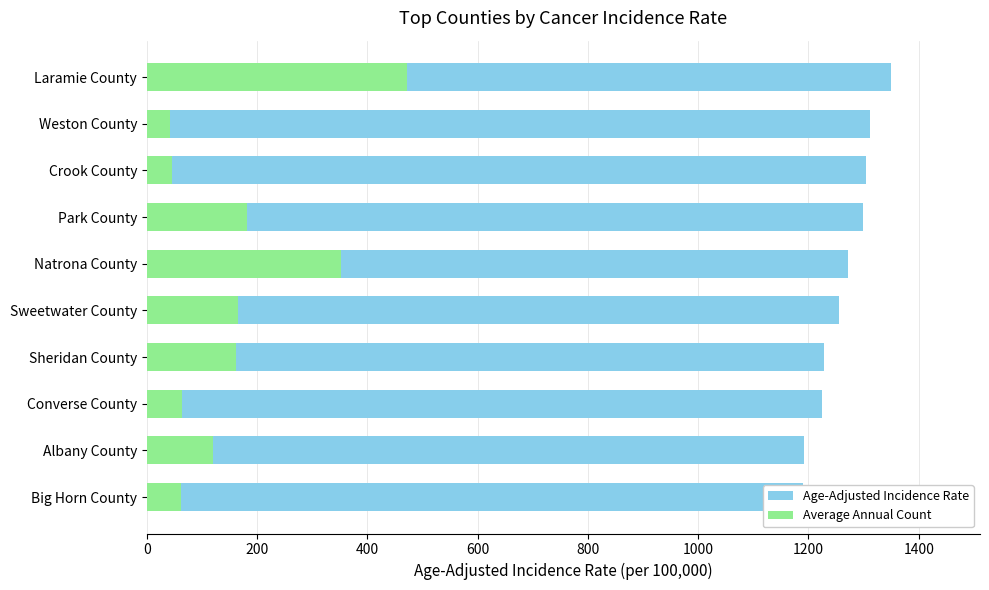

At how many categories does at least one series exceed 563?

10